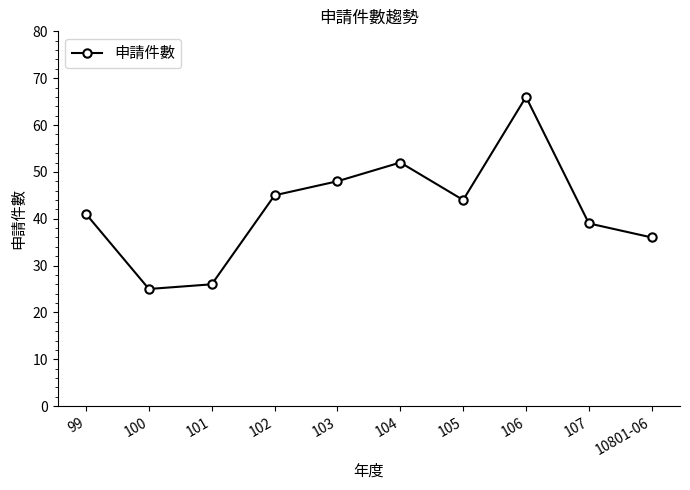

Approximately how many times larger is the value at 100 compared to 10801-06?

0.7